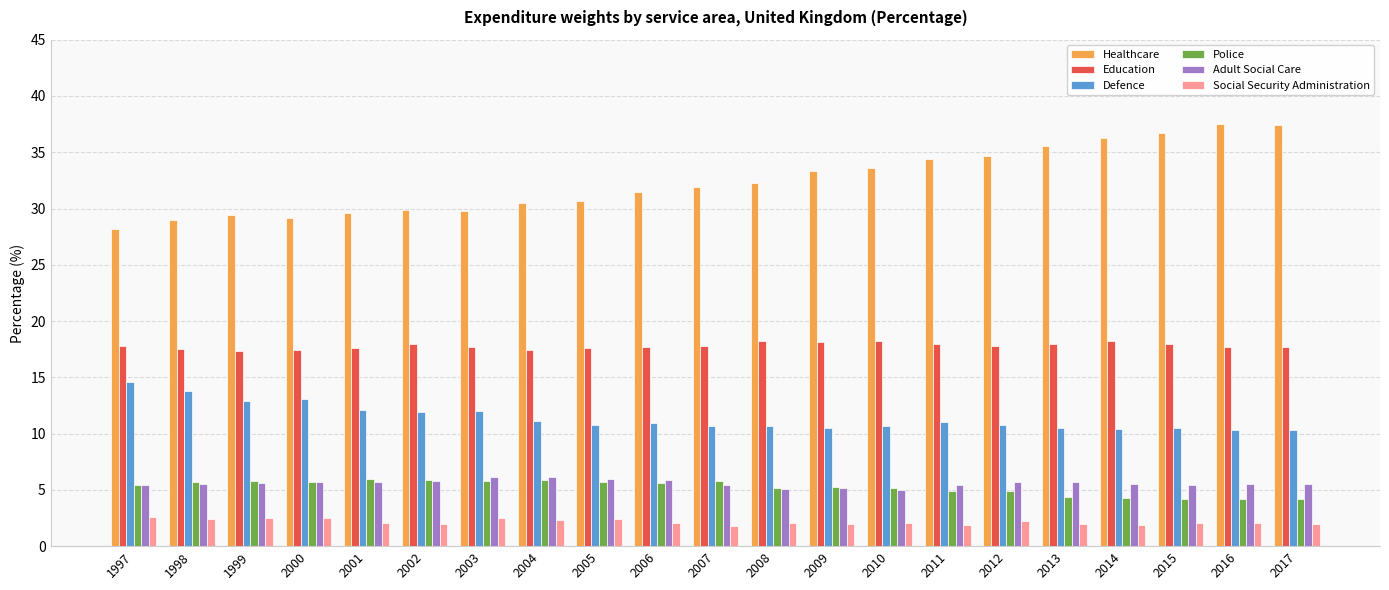

What is the lowest value of the Education series?

17.3